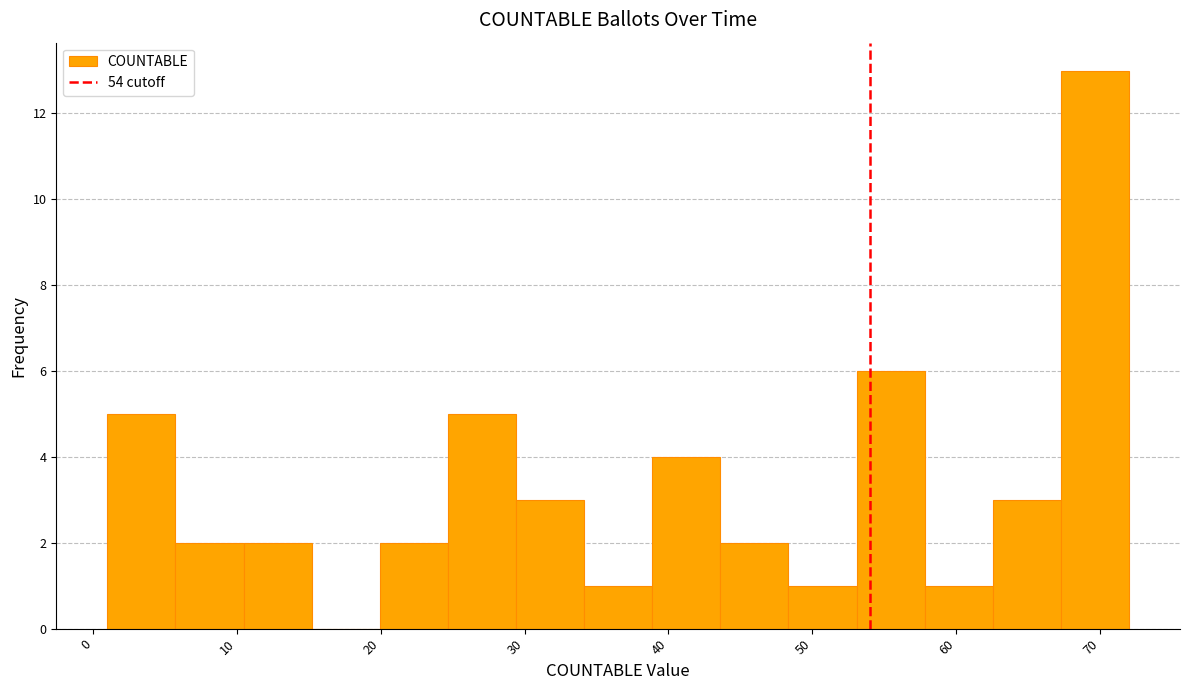

Reading left to right, transcribe this chart: for each bar, give the range it covers on the x-axis and its height. Neither the bar edges nor the heights are printed on the chart, so give them approximately, as read against the axes.

1 to 6: 5
6 to 10: 2
10 to 15: 2
15 to 20: 0
20 to 25: 2
25 to 29: 5
29 to 34: 3
34 to 39: 1
39 to 44: 4
44 to 48: 2
48 to 53: 1
53 to 58: 6
58 to 63: 1
63 to 67: 3
67 to 72: 13